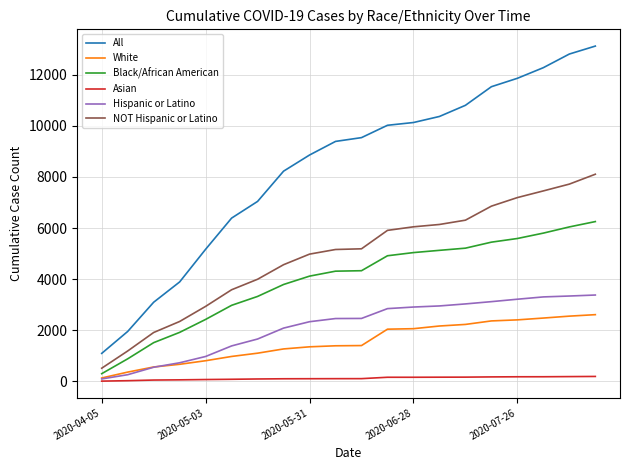

True or false: NOT Hispanic or Latino and All intersect in this chart.

False